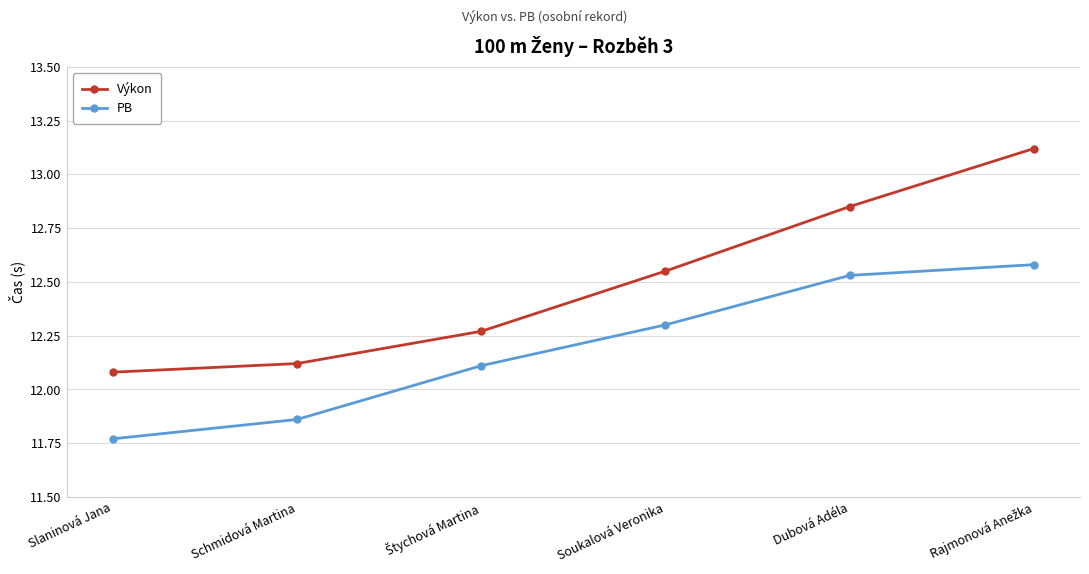

The value of Výkon at Soukalová Veronika is 12.6. True or false?

True